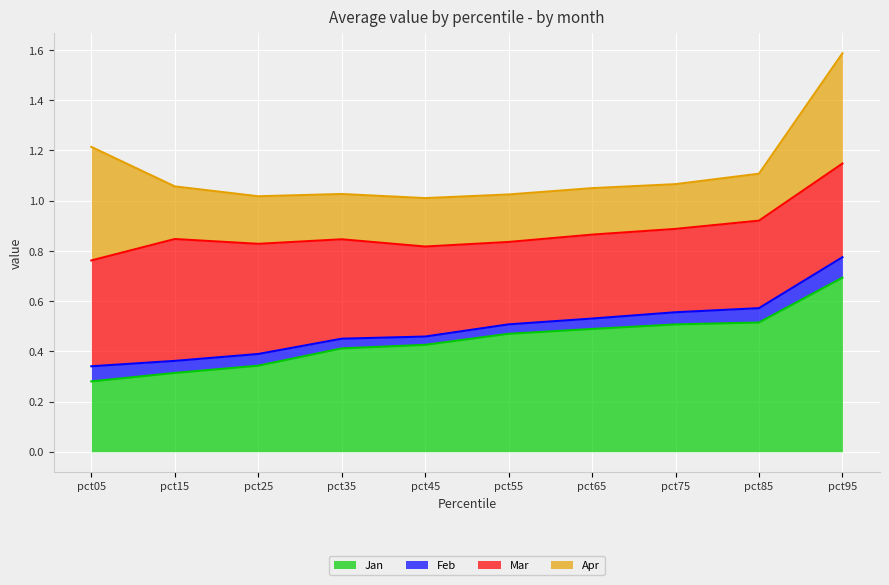

What is the difference between the second highest and second lowest values in the Apr series?

0.3